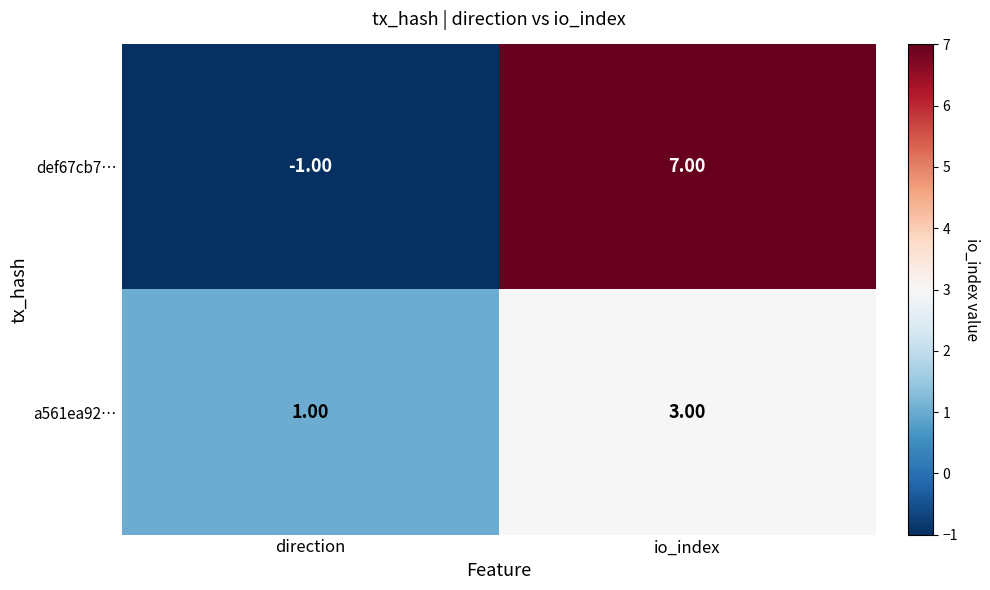

Where is a561ea92… nearest to the value 2?

direction